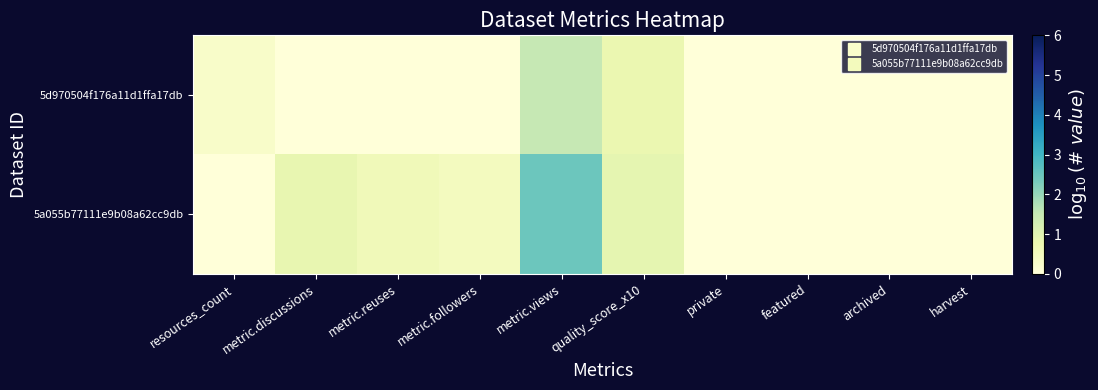

List the series in order of their peak value, highest first.

5a055b77111e9b08a62cc9db, 5d970504f176a11d1ffa17db